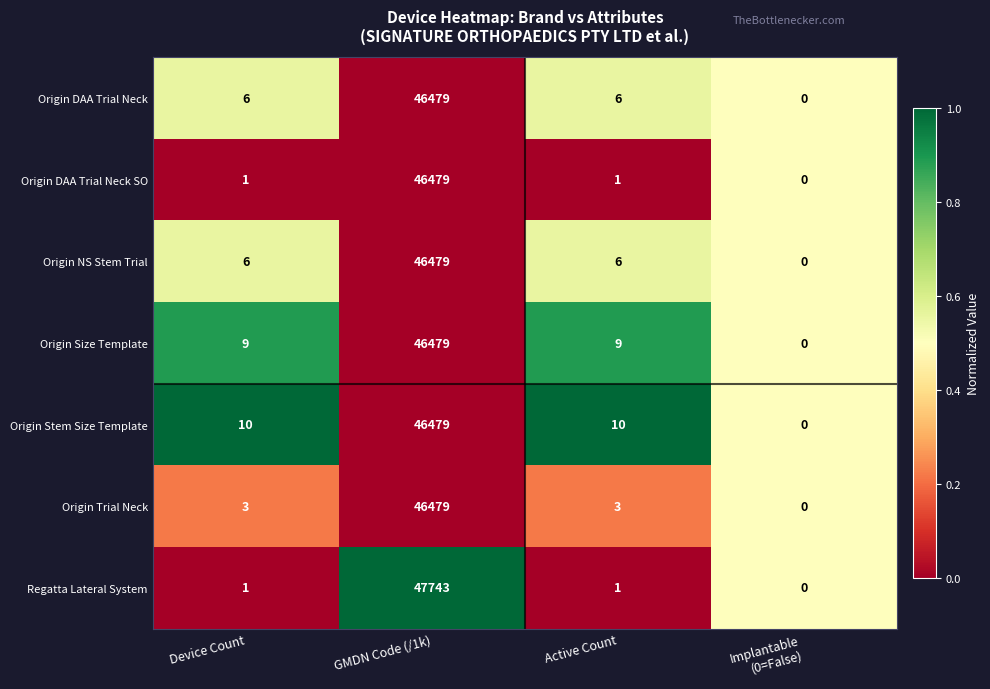

Reading left to right, extract all data points from this chart.

Origin DAA Trial Neck: 6	46479	6	0
Origin DAA Trial Neck SO: 1	46479	1	0
Origin NS Stem Trial: 6	46479	6	0
Origin Size Template: 9	46479	9	0
Origin Stem Size Template: 10	46479	10	0
Origin Trial Neck: 3	46479	3	0
Regatta Lateral System: 1	47743	1	0